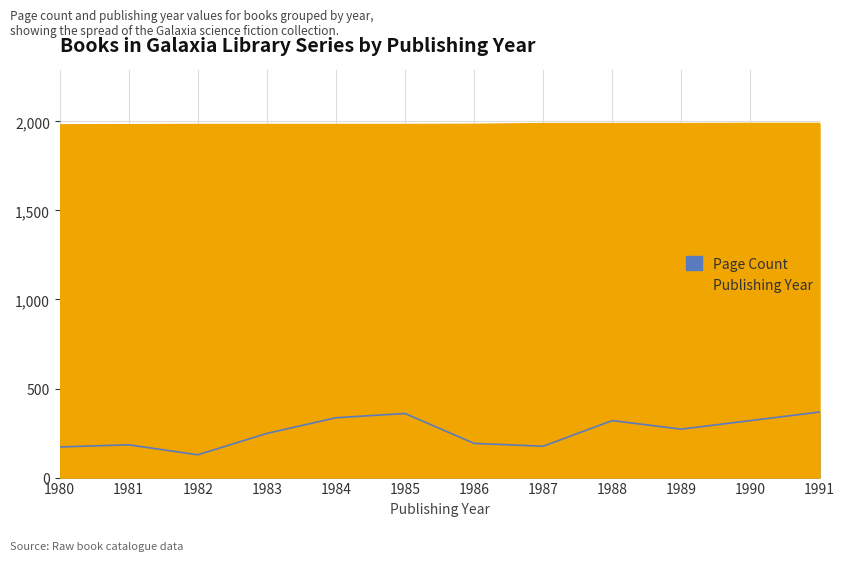

At which category is the sum across all series the highest?

1991